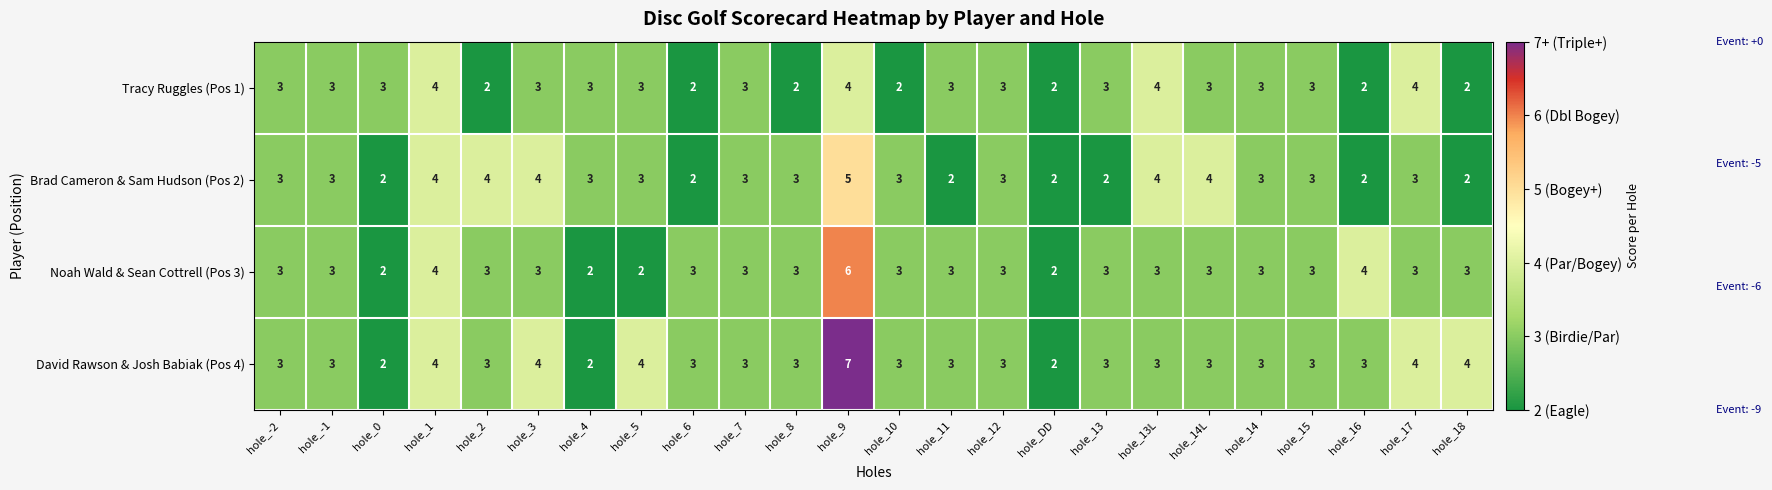

What is the greatest value displayed?

7